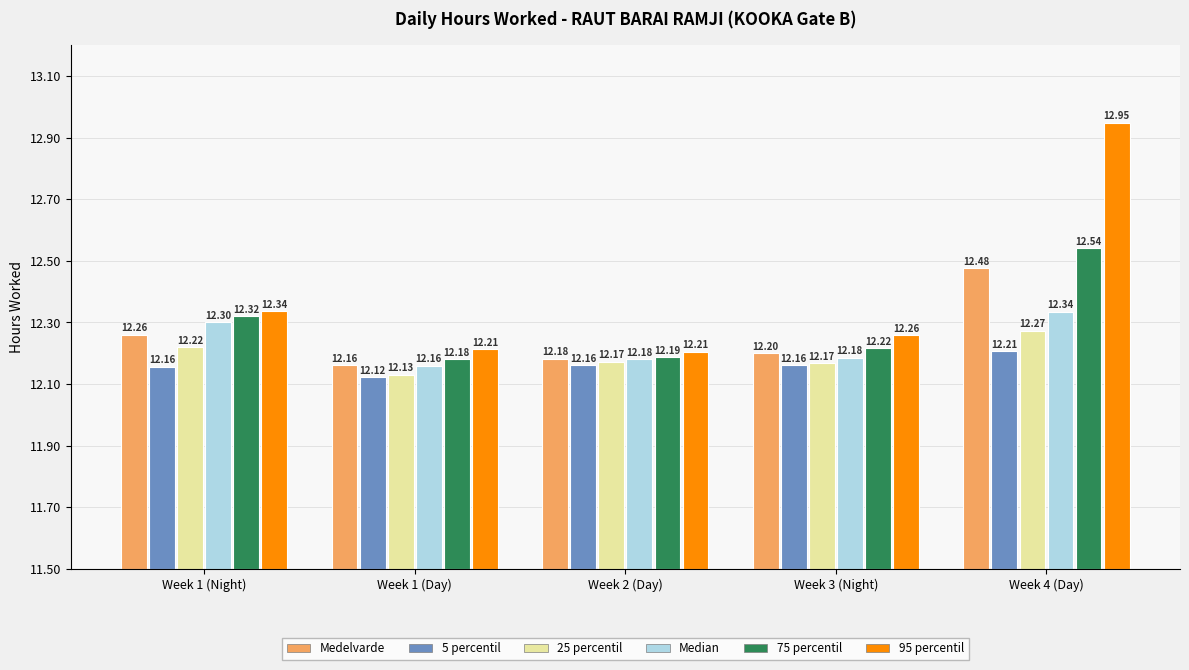

Are the bars grouped side by side (vs. stacked)?

Yes